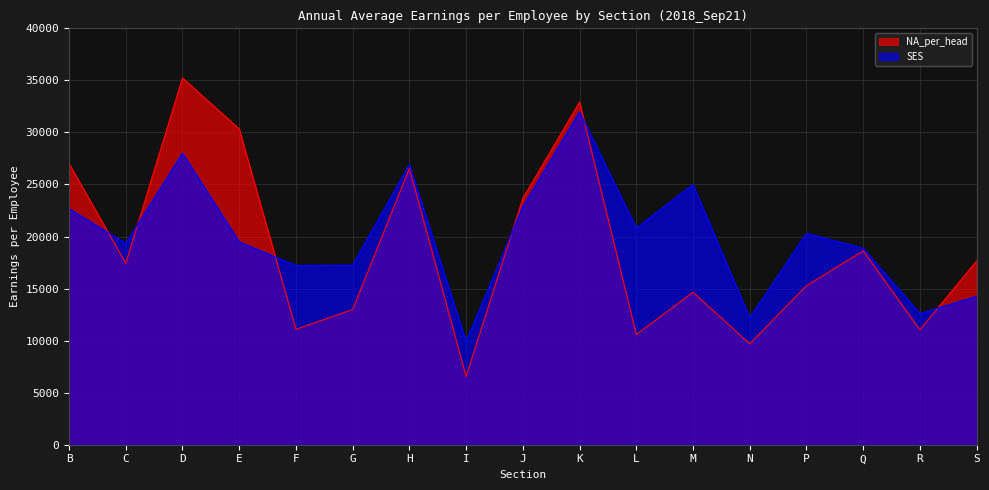

At which label does SES first exceed 19490?

B